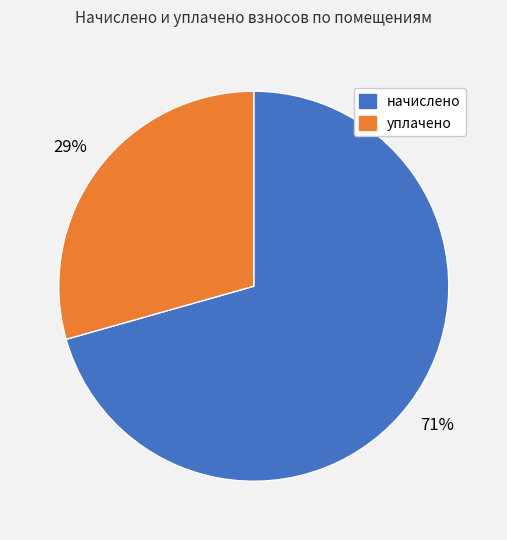

Count the number of slices in the pie.

2